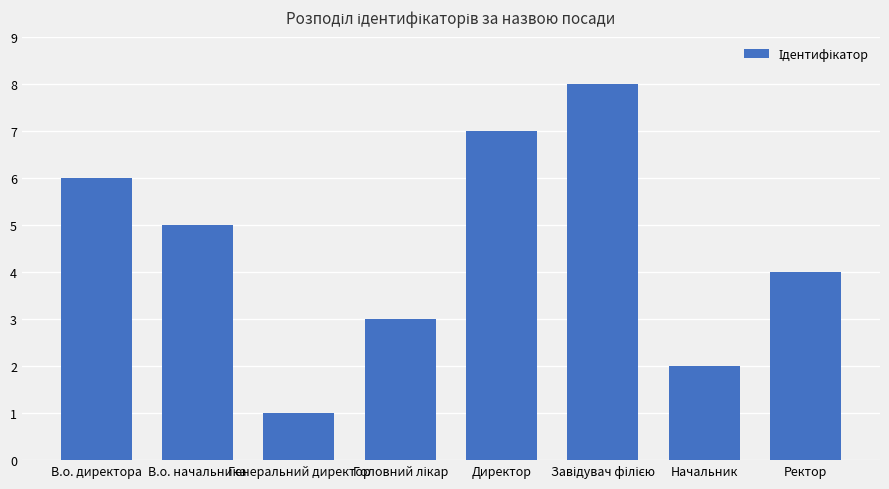

What is the change in value from Генеральний директор to Ректор?

+3